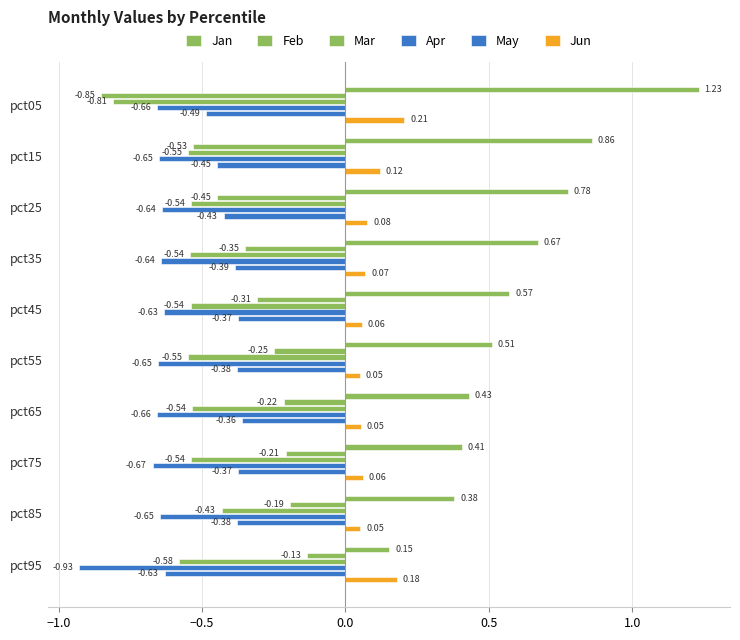

How many distinct data groups are displayed?

6